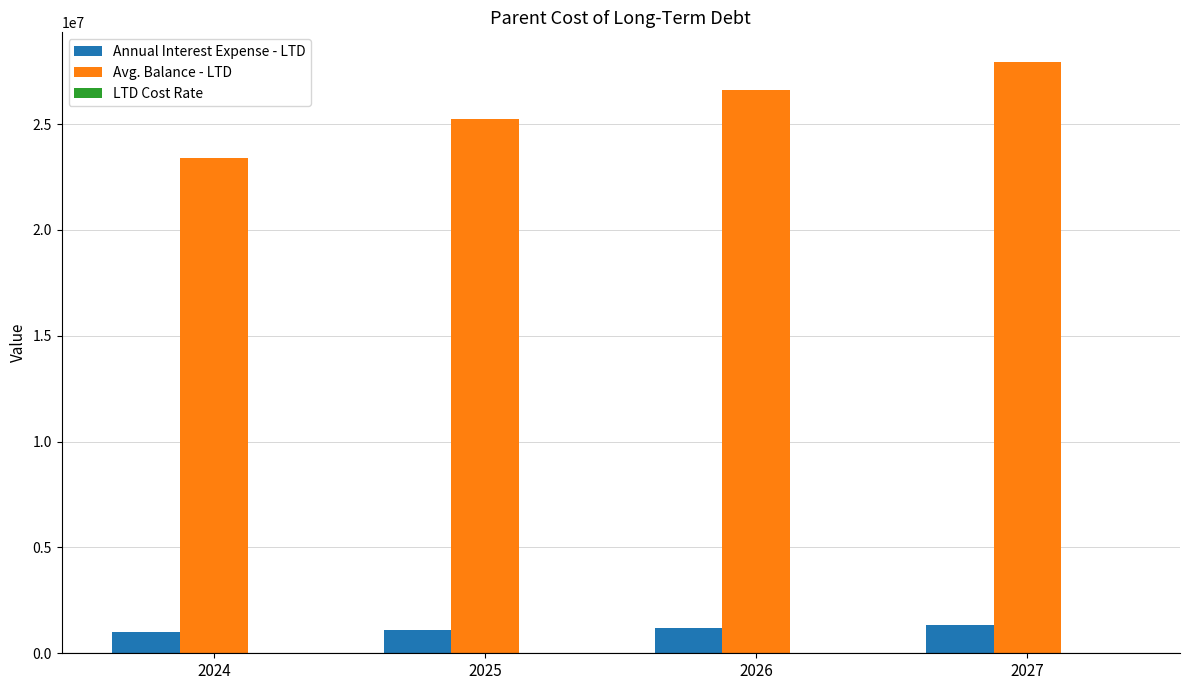

Which series has the largest range (max minus min)?

Avg. Balance - LTD